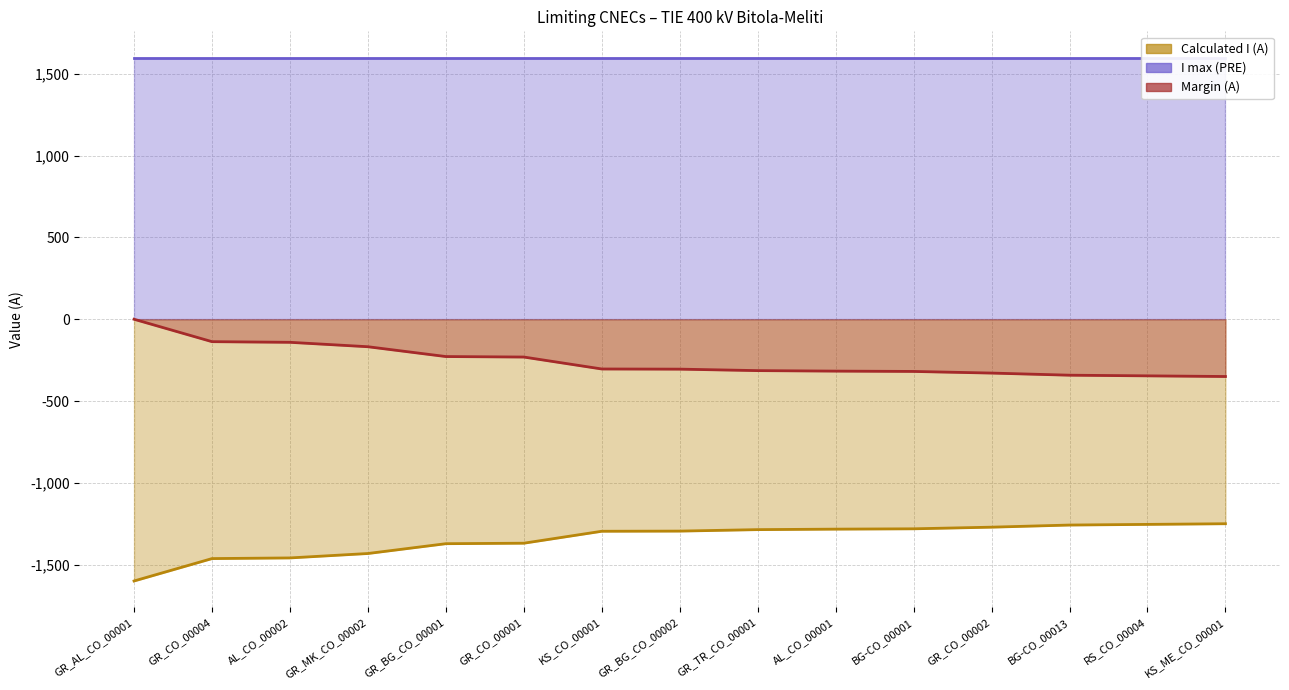

What is the label of the 1st point from the left?

GR_AL_CO_00001